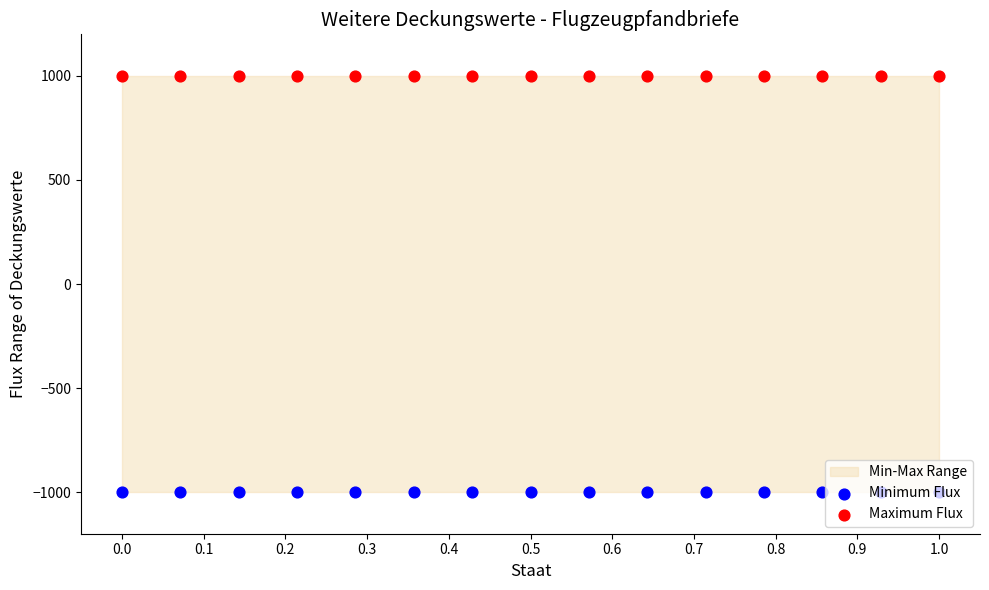

Which series reaches the minimum Y coordinate?

Minimum Flux